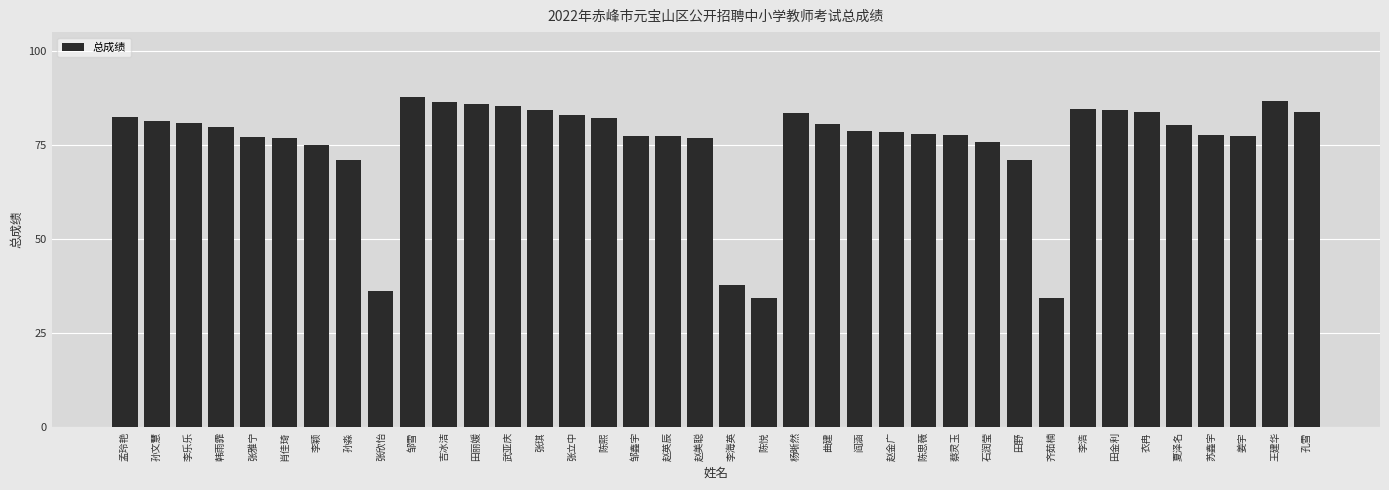

What is the label of the 22nd bar from the left?

杨晰然